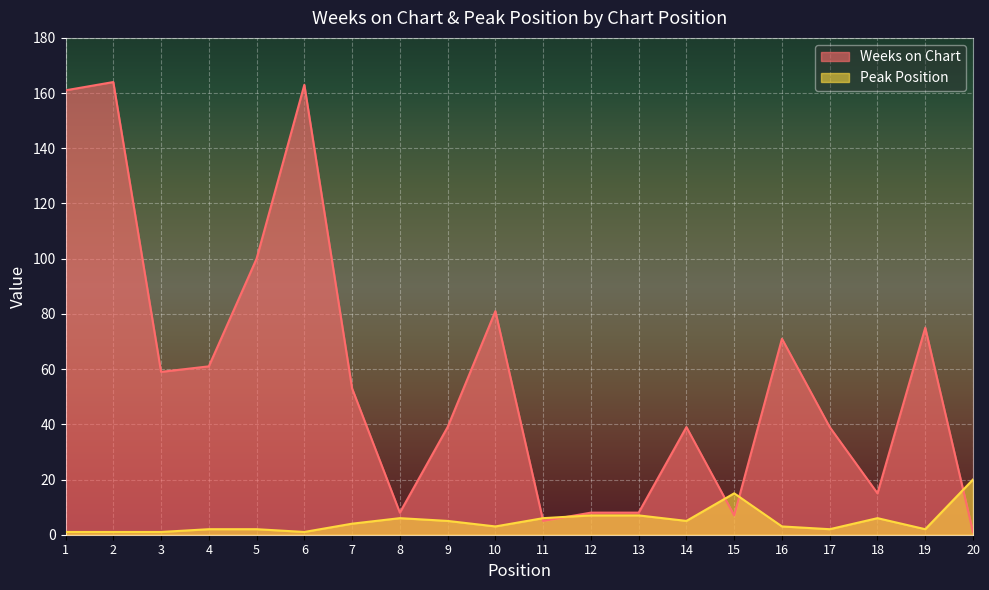

What is the greatest value displayed?

164